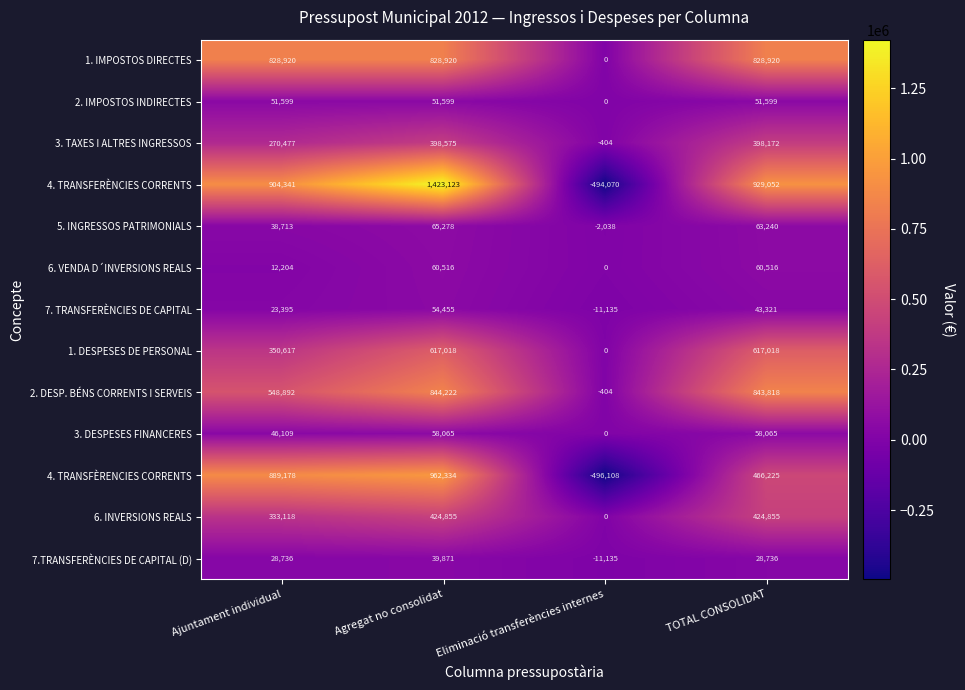

At which category does the chart reach its minimum across all series?

Eliminació transferències internes